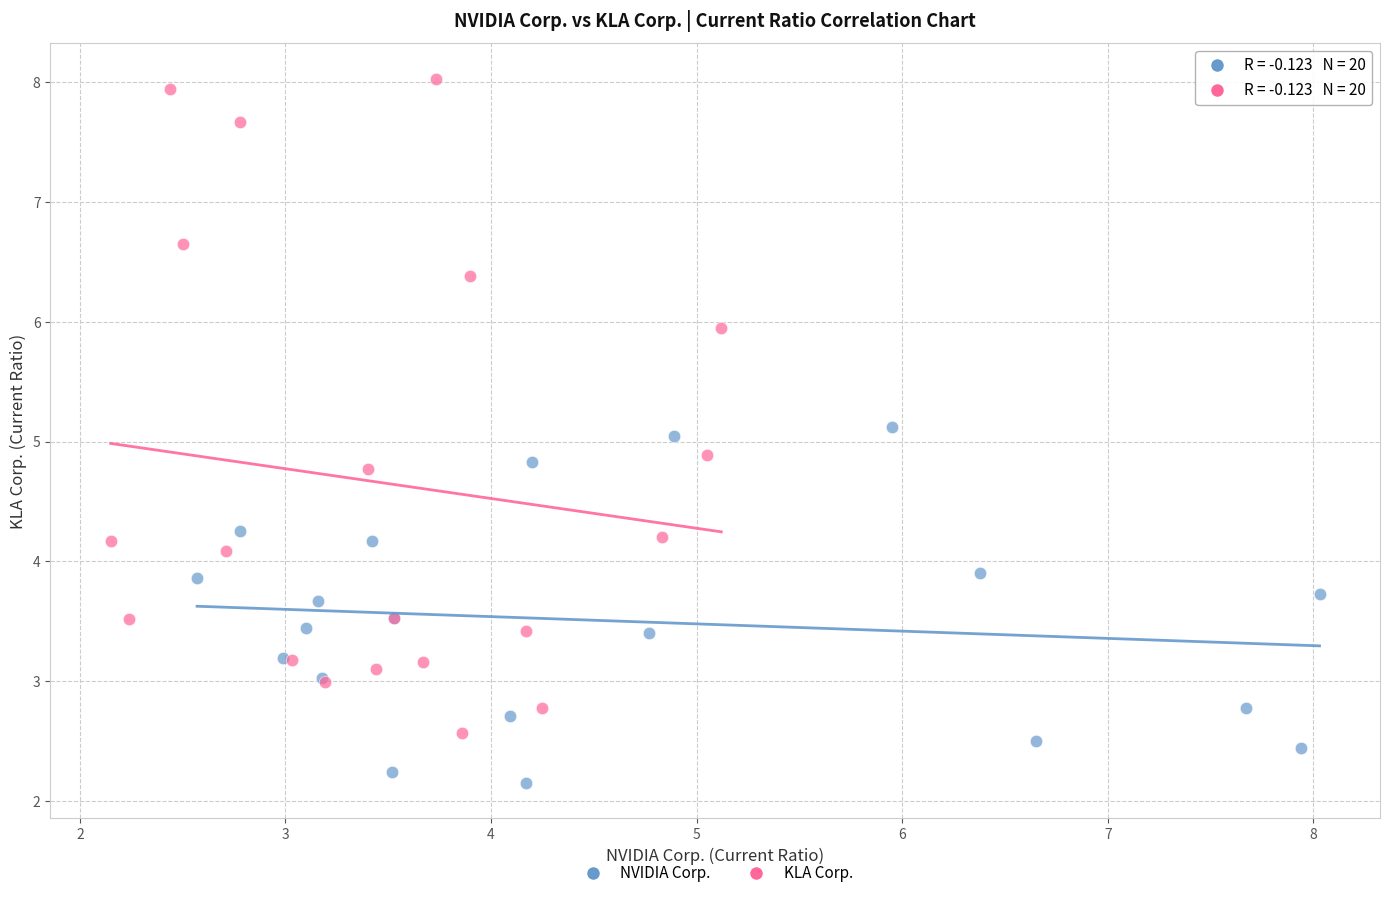

What are all the series names shown in the legend?

NVIDIA Corp., KLA Corp.